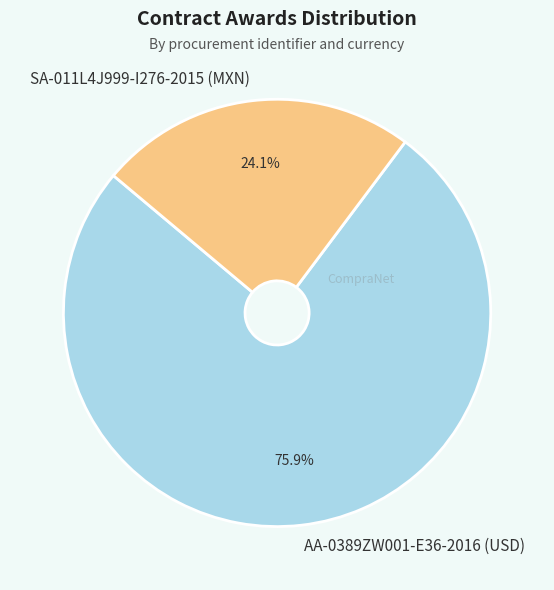

Between SA-011L4J999-I276-2015 (MXN) and AA-0389ZW001-E36-2016 (USD), which is larger?

AA-0389ZW001-E36-2016 (USD)